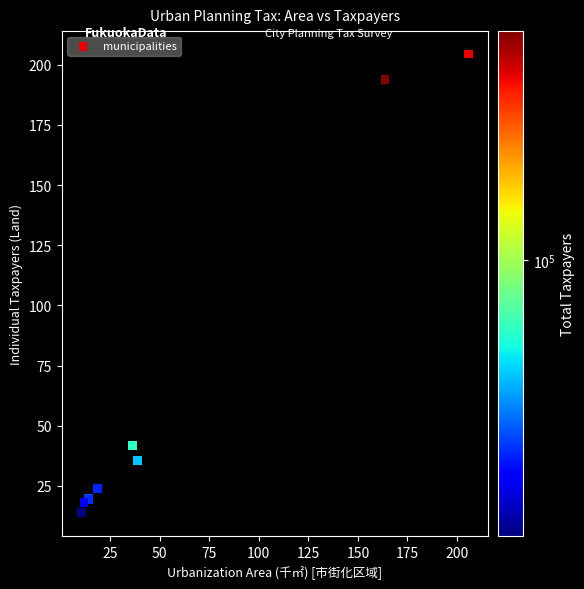

What Y value in the scatter plot is closest to 109?

41.9